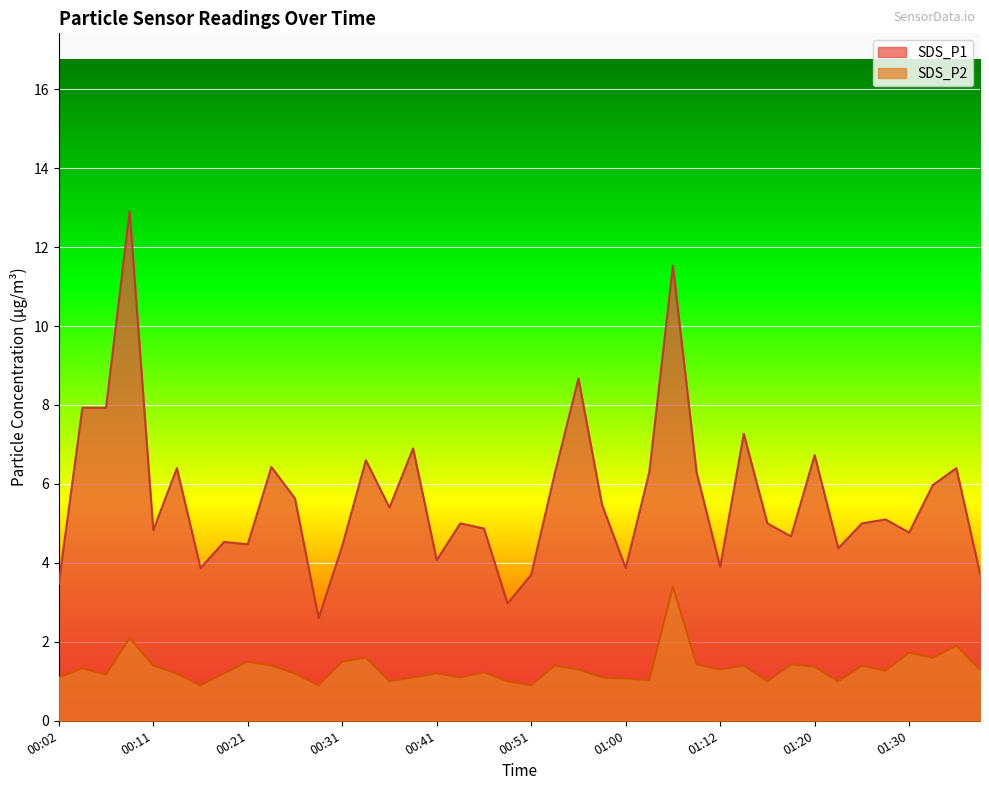

What are all the series names shown in the legend?

SDS_P1, SDS_P2